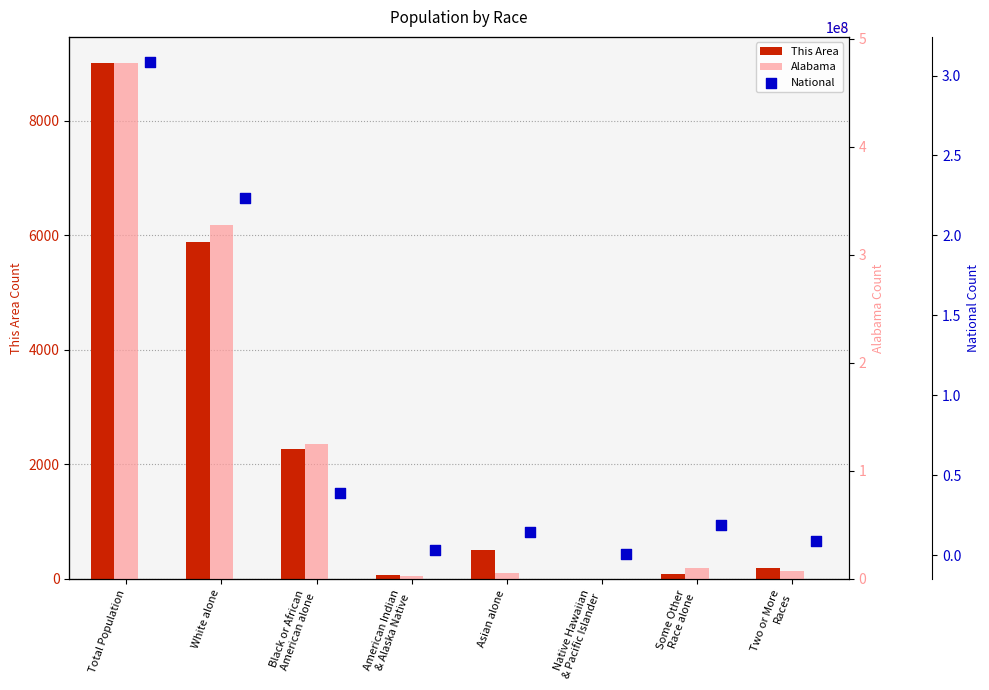

Which series has the largest total across all categories?

National